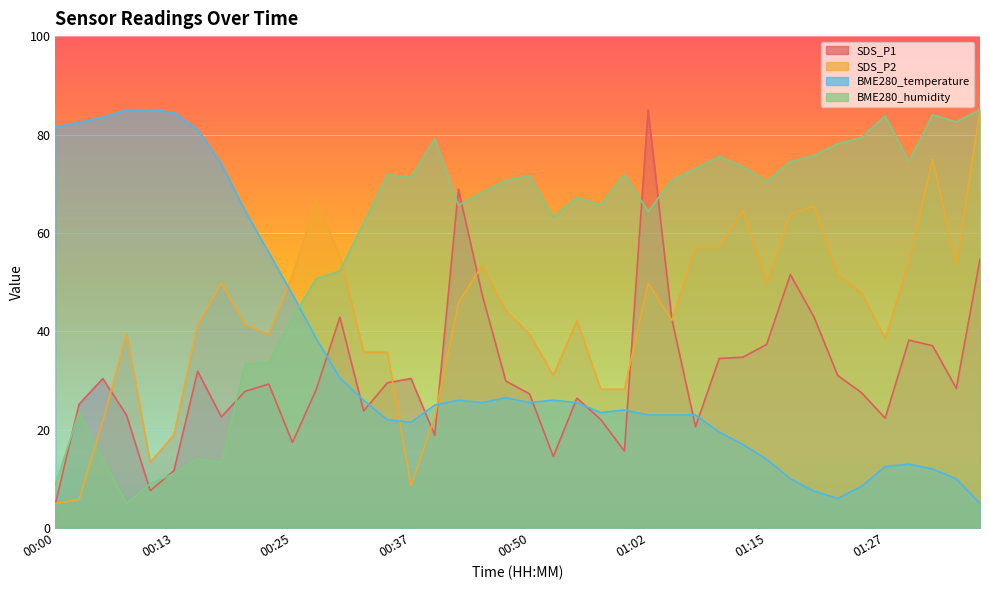

Where is SDS_P1 nearest to the value 45?

00:30